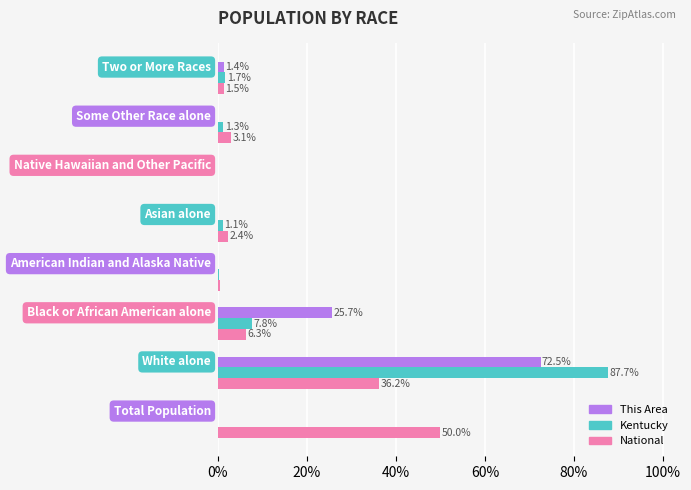

What is the highest value of the This Area series?

72.5